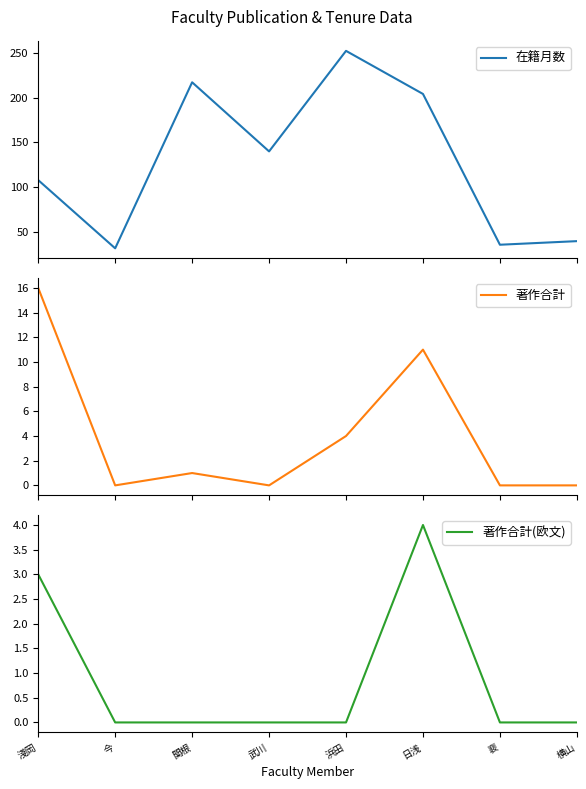

Count the 著作合計(欧文) values in the range 0 to 3.

7